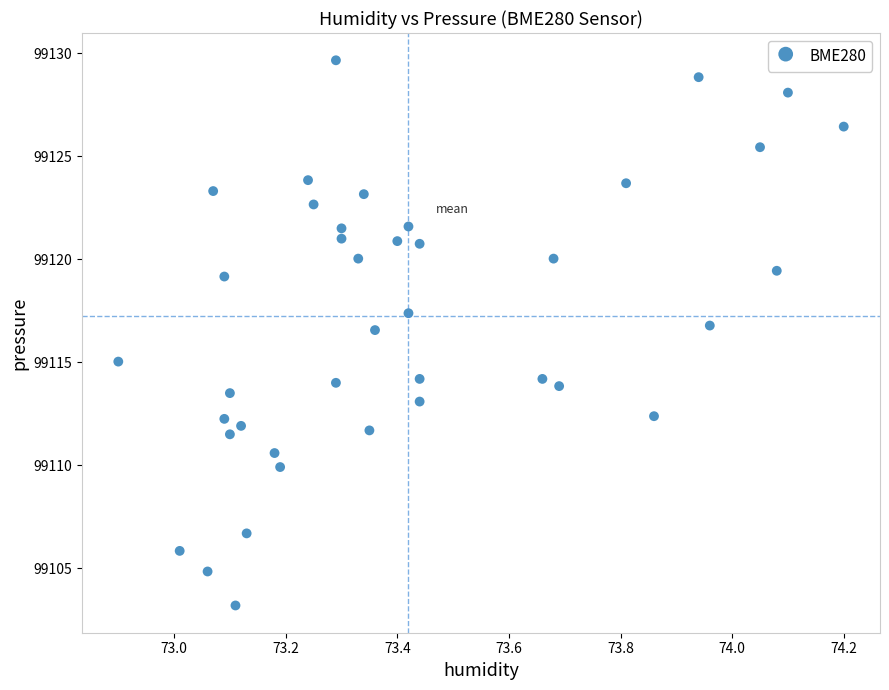

What is the range of X values (max minus min)?

1.3